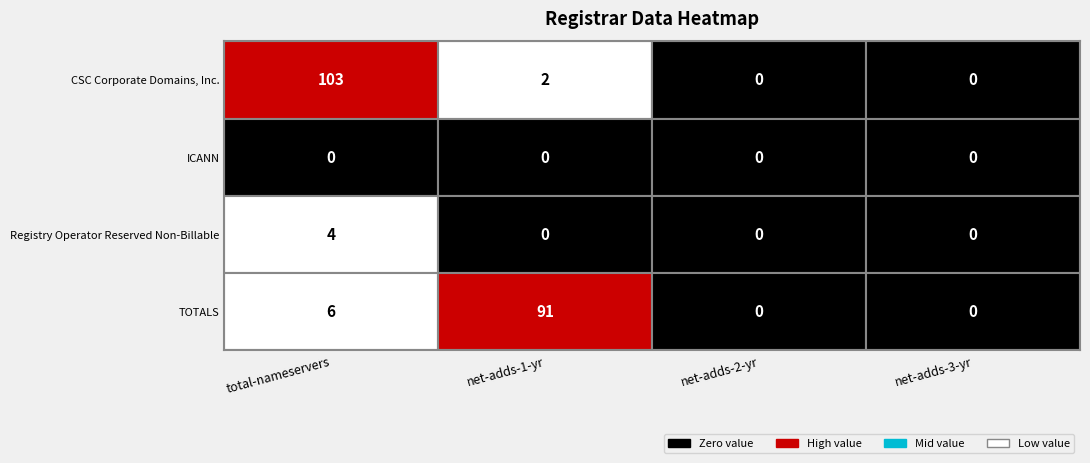

Reading right to left, what are all the values shown in this chart?

CSC Corporate Domains, Inc.: 0	0	2	103
ICANN: 0	0	0	0
Registry Operator Reserved Non-Billable: 0	0	0	4
TOTALS: 0	0	91	6